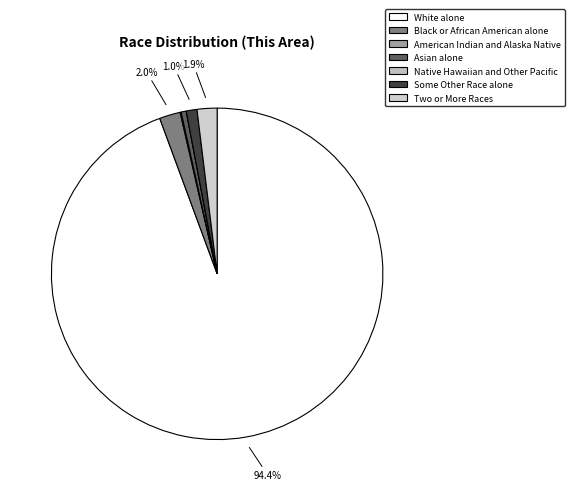

True or false: Some Other Race alone accounts for 1% of the total.

True